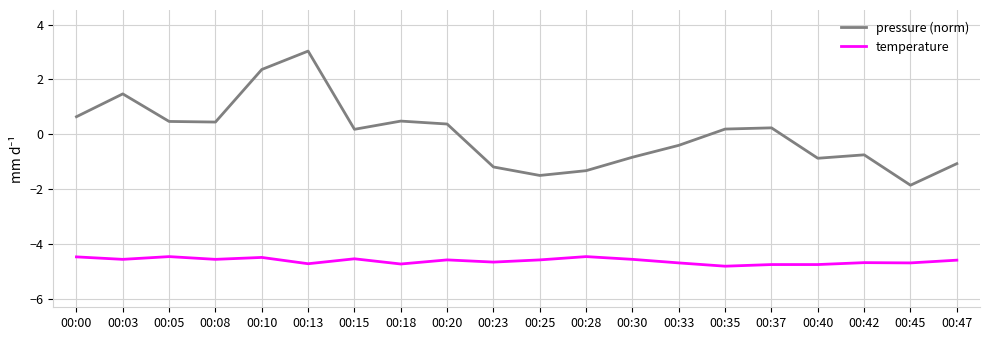

What is the greatest value displayed?

3.0